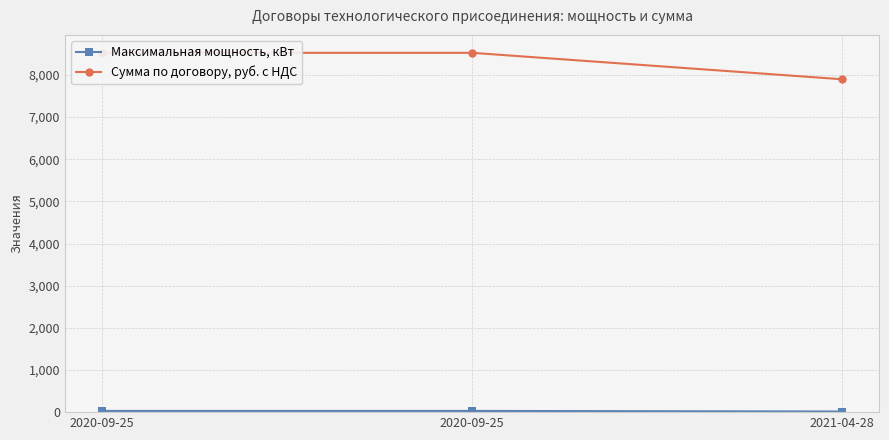

What is the average value of the Максимальная мощность, кВт series?

24.2